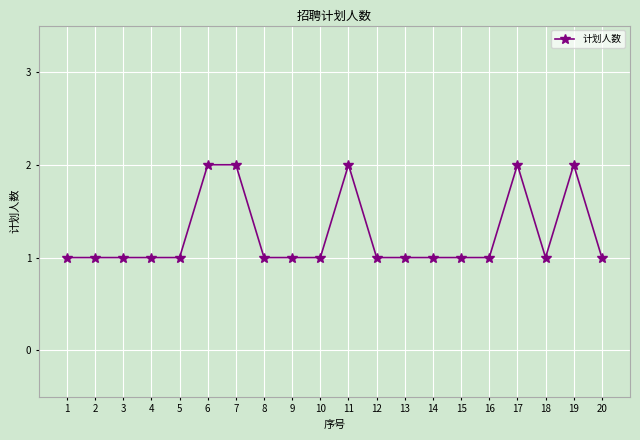

What is the difference between the maximum and minimum values?

1